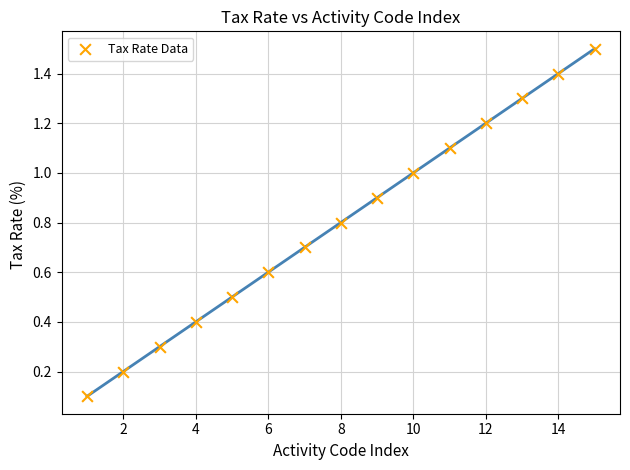

What is the range of X values (max minus min)?

14.0